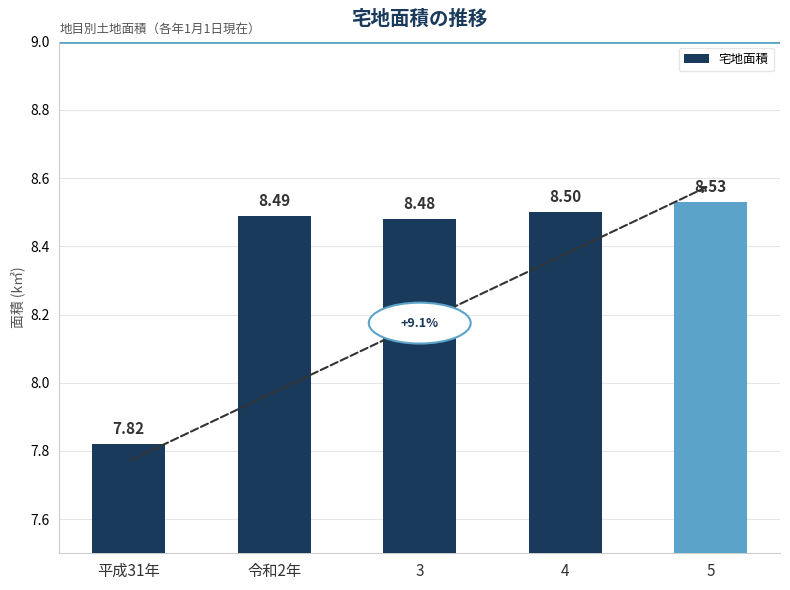

Are the bars grouped side by side (vs. stacked)?

No